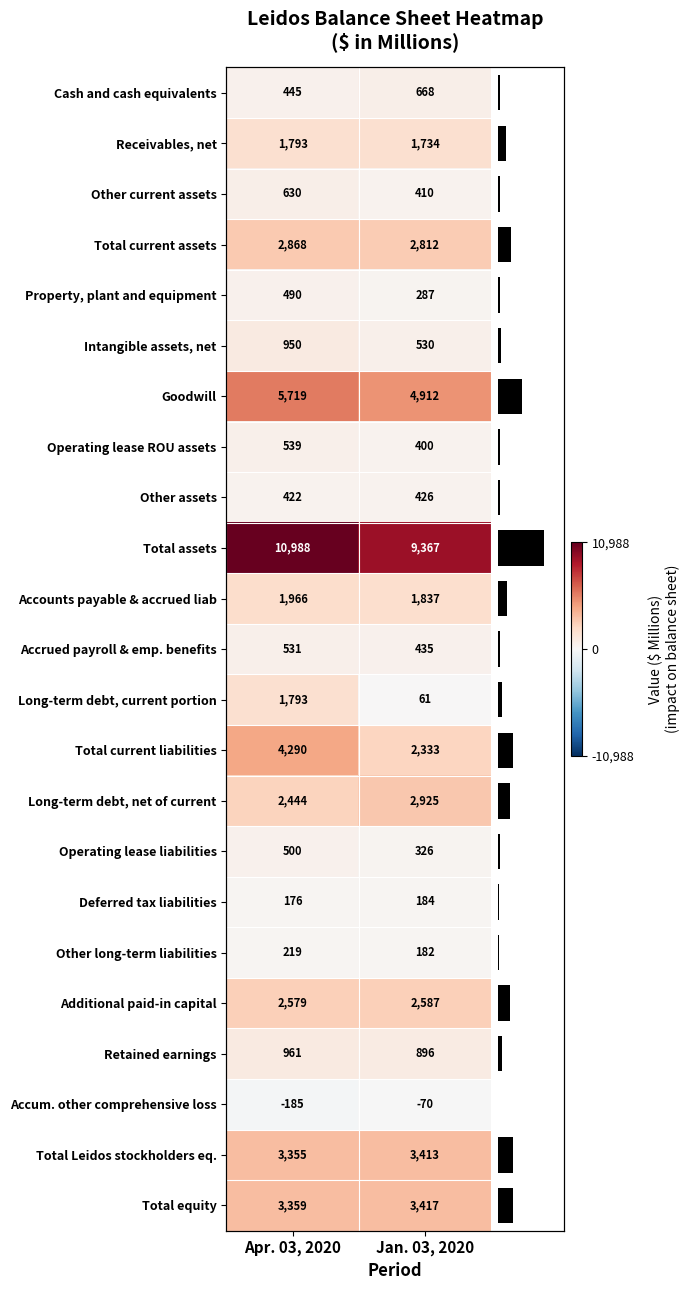

What is the average value of the Receivables, net series?

1764